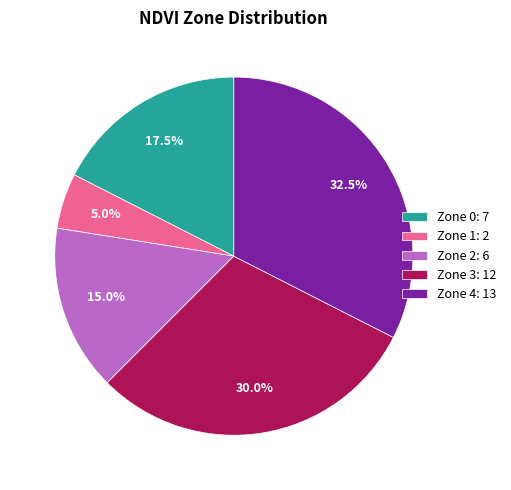

Is there any slice that represents more than half of the pie?

No